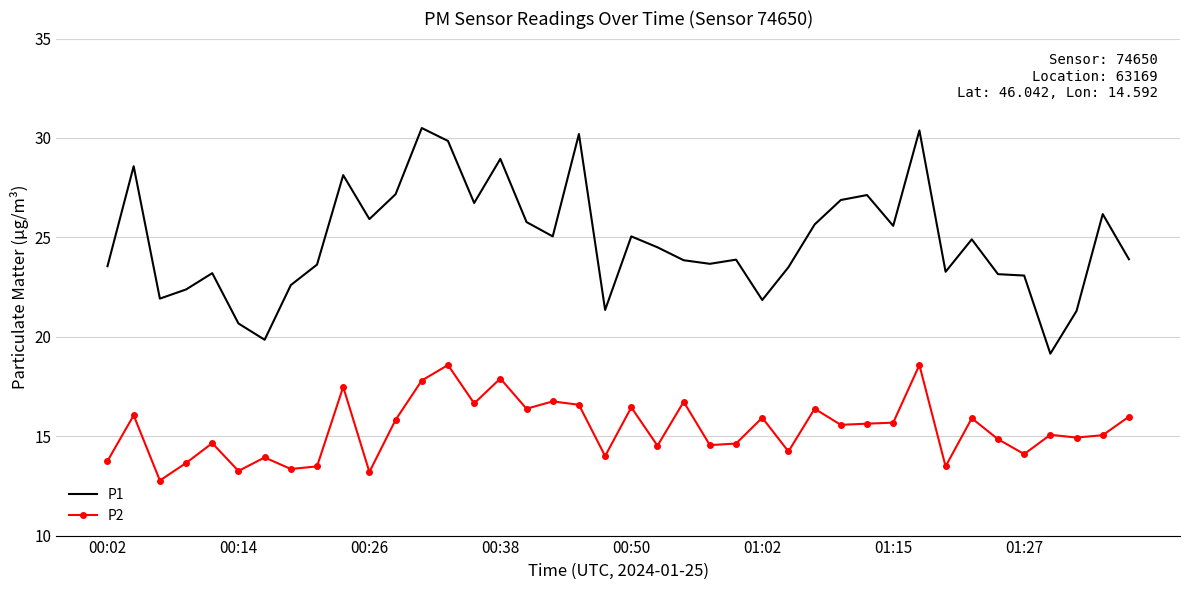

What is the sum of all P1 values?

992.8